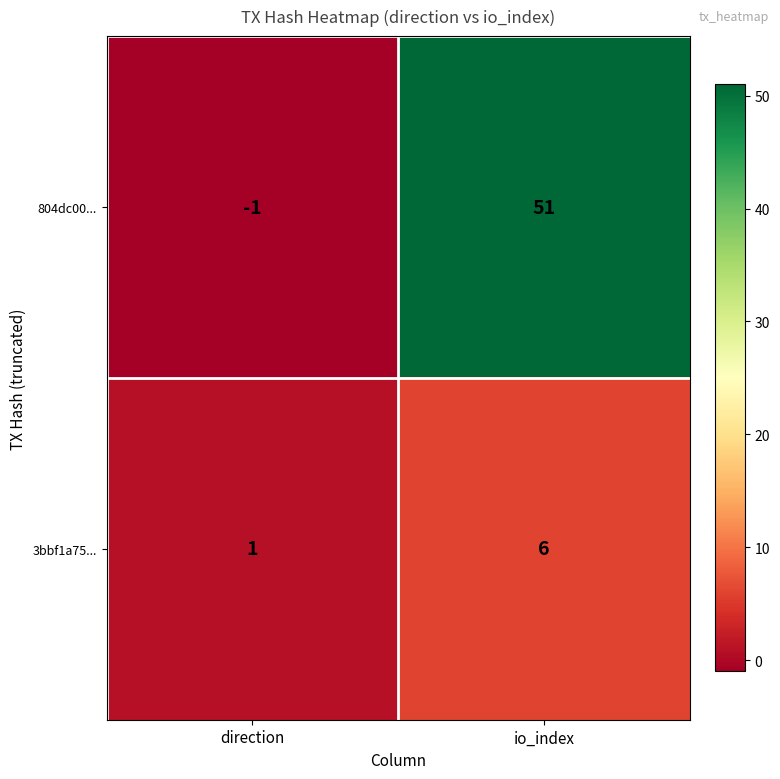

What is the sum of all 3bbf1a75... values?

7